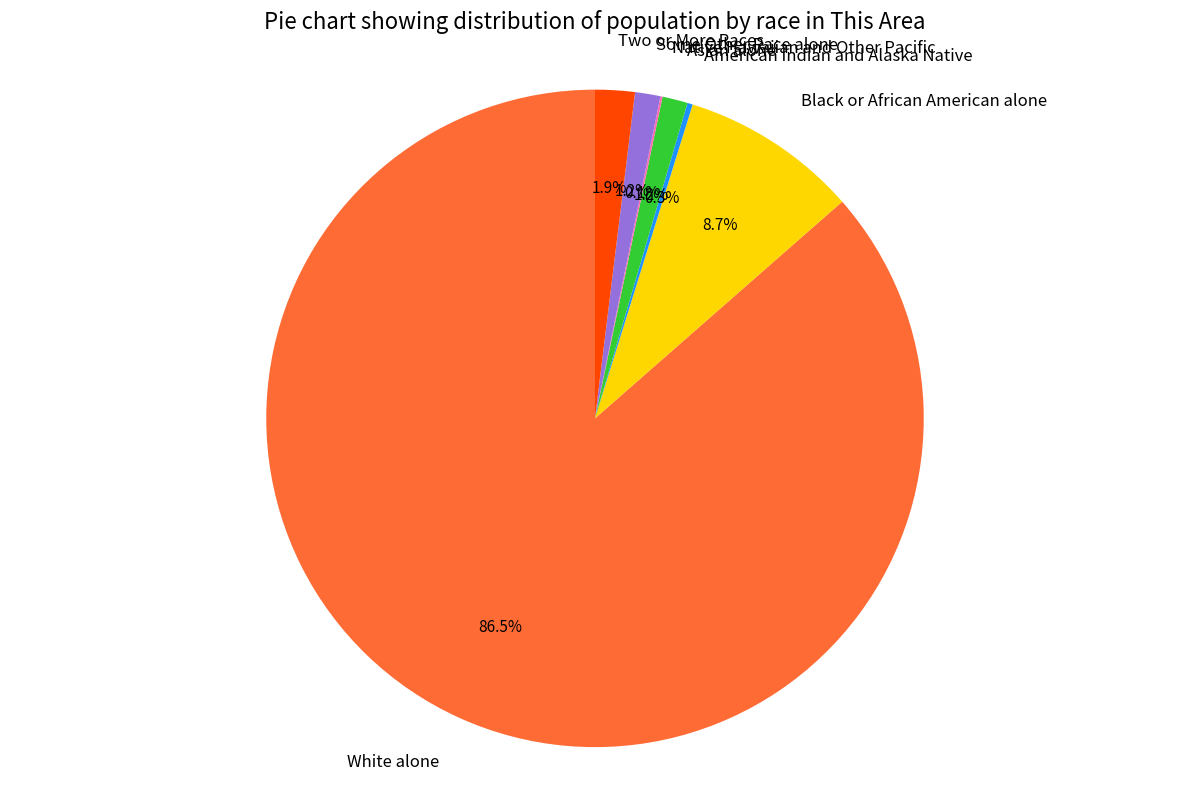

Between Two or More Races and Some Other Race alone, which is larger?

Two or More Races